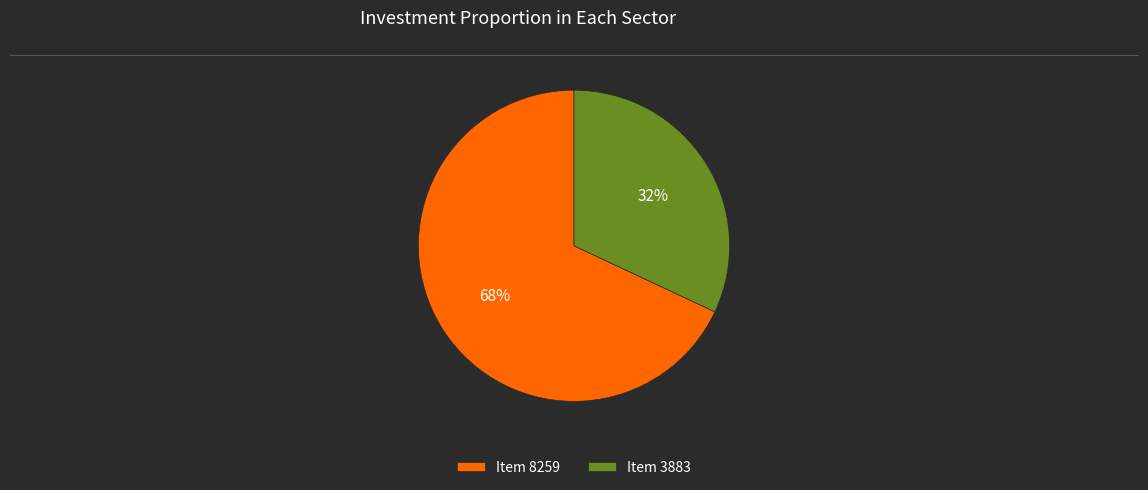

Do Item 8259 and Item 3883 together represent more than half of the pie?

Yes